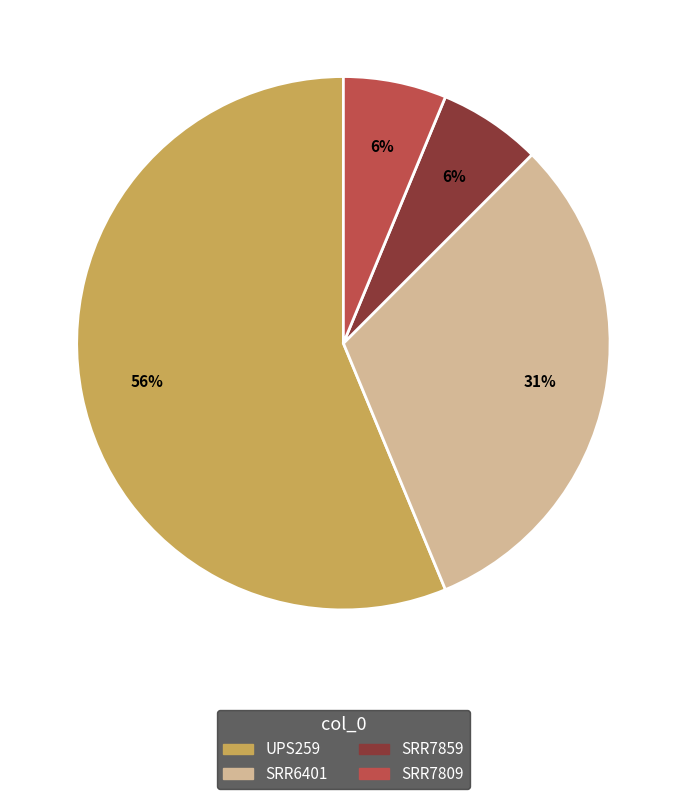

Combined, do UPS259 and SRR7809 account for over 50%?

Yes